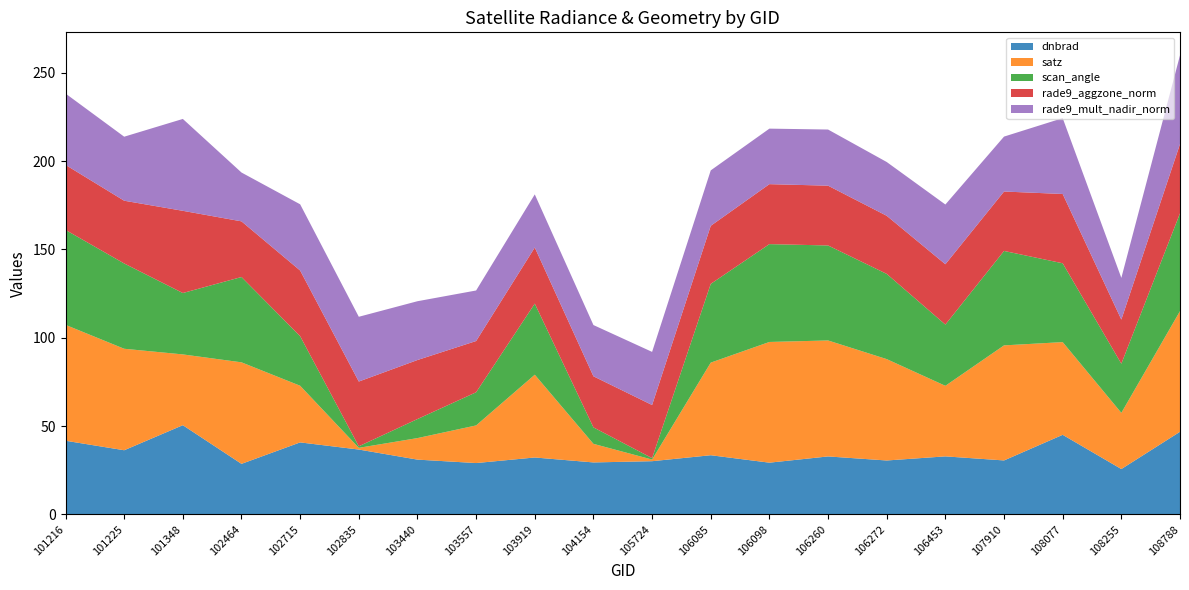

Reading right to left, extract all data points from this chart.

dnbrad: 46.7	25.6	45.0	30.5	32.8	30.5	32.8	29.3	33.5	30.1	29.4	32.2	29.0	31.0	36.7	40.7	28.6	50.5	36.3	41.7
satz: 68.4	31.8	52.5	65.2	40.0	57.4	65.7	68.4	52.5	0.9	10.5	46.9	21.3	12.2	1.0	32.1	57.5	40.1	57.5	65.6
scan_angle: 55.4	27.8	44.6	53.5	34.7	48.3	53.8	55.4	44.6	0.8	9.3	40.3	18.8	10.8	0.9	28.1	48.3	34.8	48.3	53.8
rade9_aggzone_norm: 39.2	25.0	39.3	33.7	34.2	32.9	33.9	34.0	32.9	30.1	28.9	31.8	29.0	33.4	36.7	37.2	31.5	46.6	35.5	36.8
rade9_mult_nadir_norm: 50.3	23.6	43.0	31.1	33.8	30.5	31.8	31.4	31.4	30.1	29.0	30.1	28.6	33.3	36.7	37.5	27.7	52.0	36.3	40.4